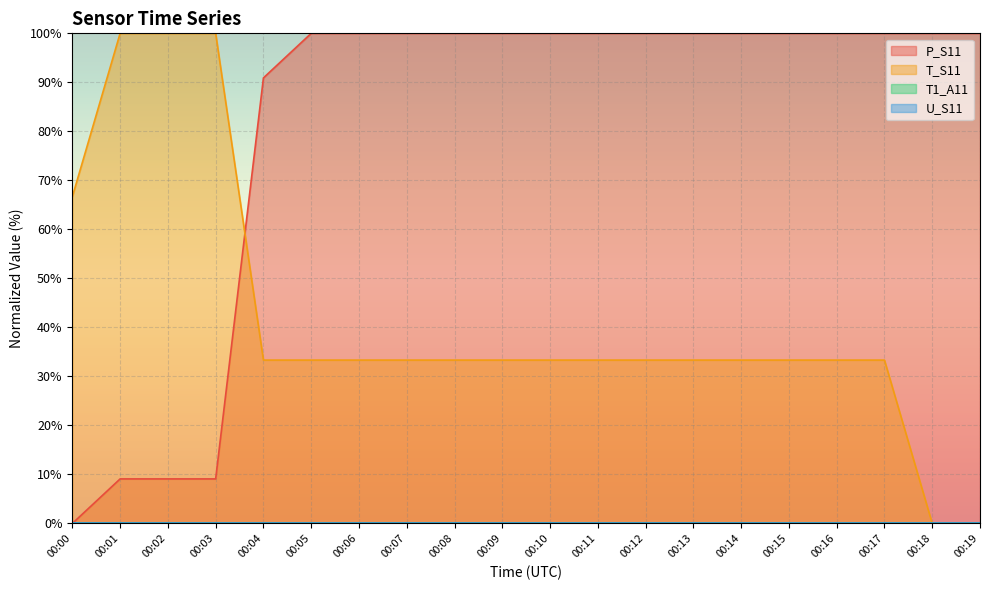

The P_S11 line series shows 35.5 at 00:14. True or false?

False